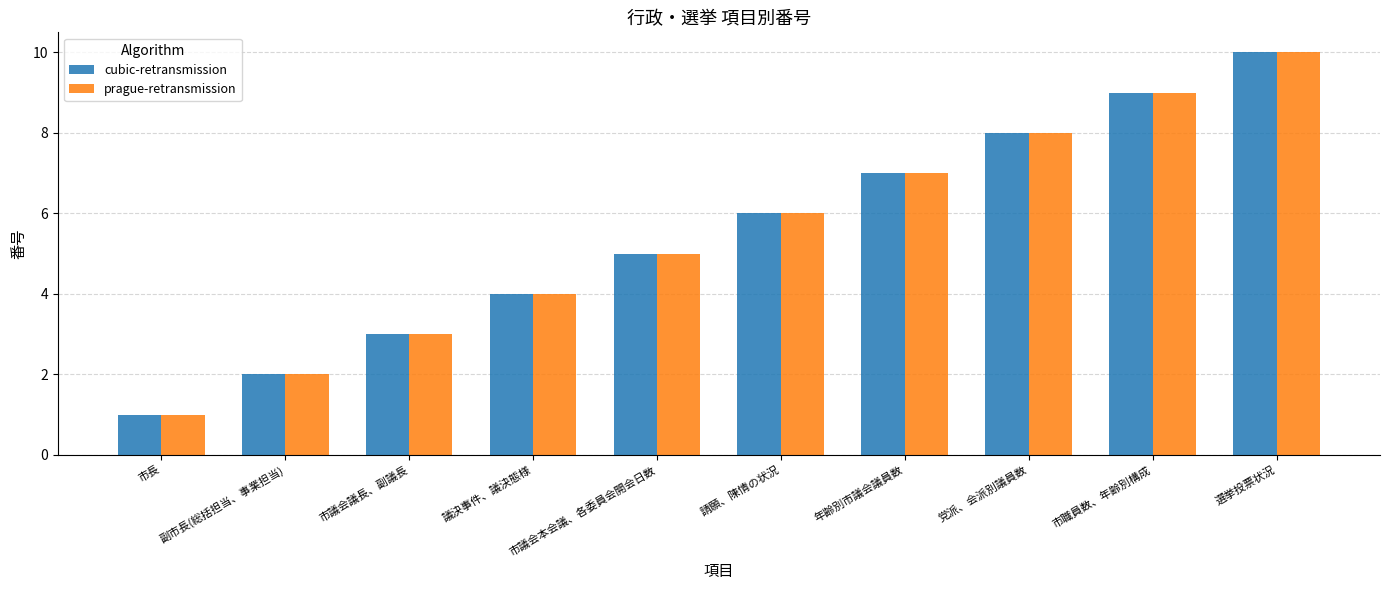

What is the total value across all series at 市職員数、年齢別構成?

18